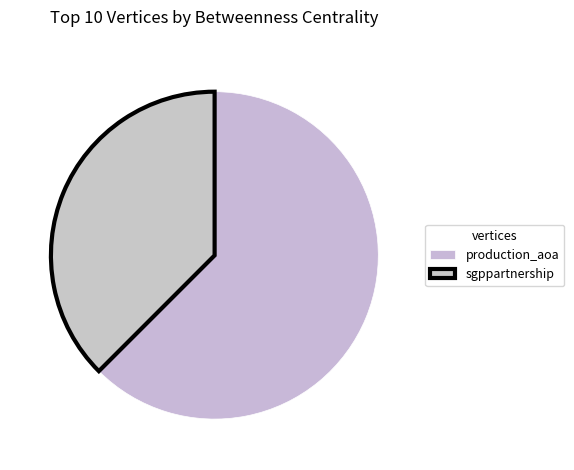

Which category accounts for the majority?

production_aoa